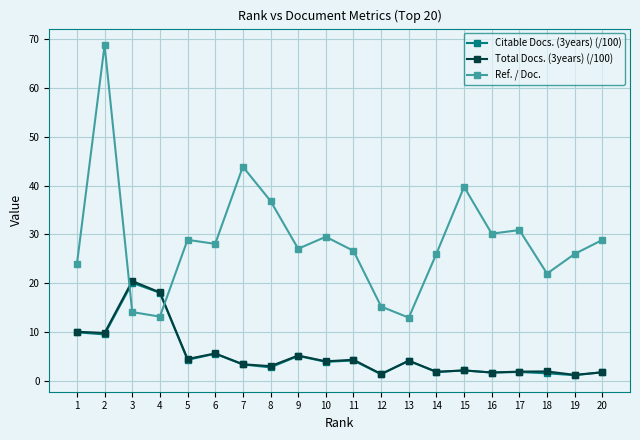

Which series has the largest range (max minus min)?

Ref. / Doc.